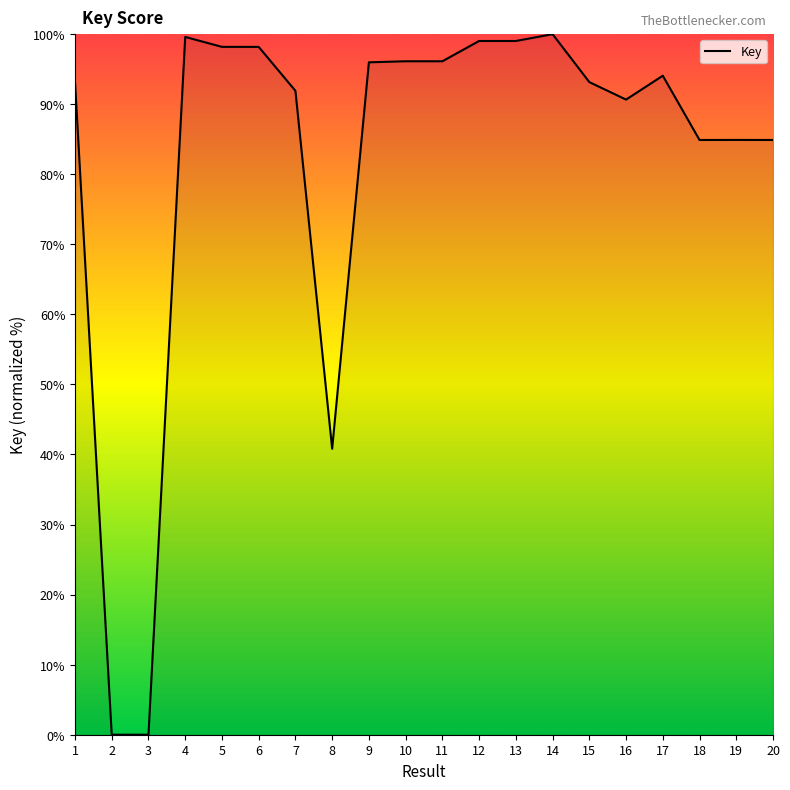

What is the difference between the values at 18 and 6?

13.3